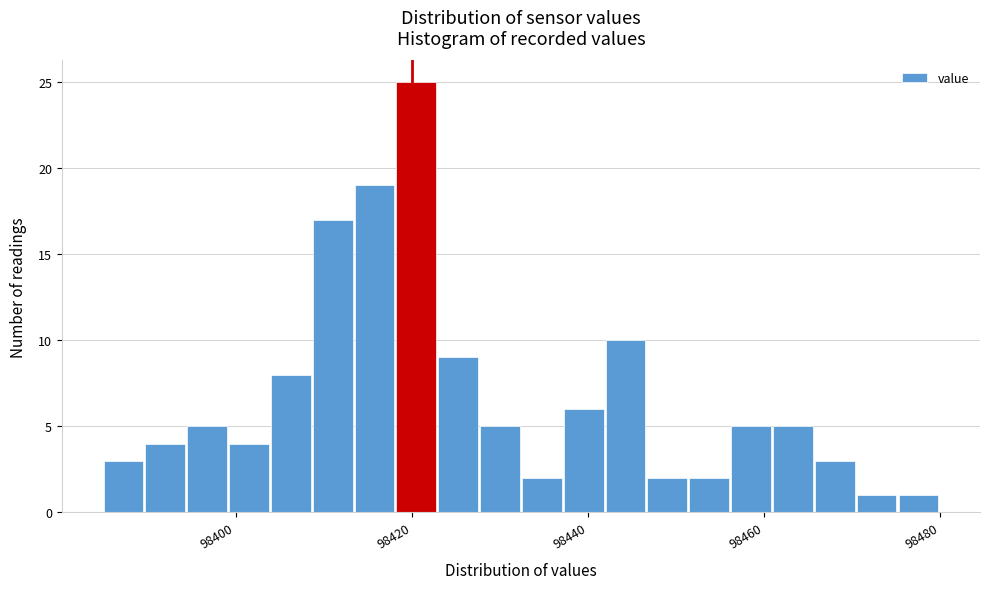

Around what value on the x-axis is the tallest bar? Give the approximate position of its centre, as read against the axis.

98420